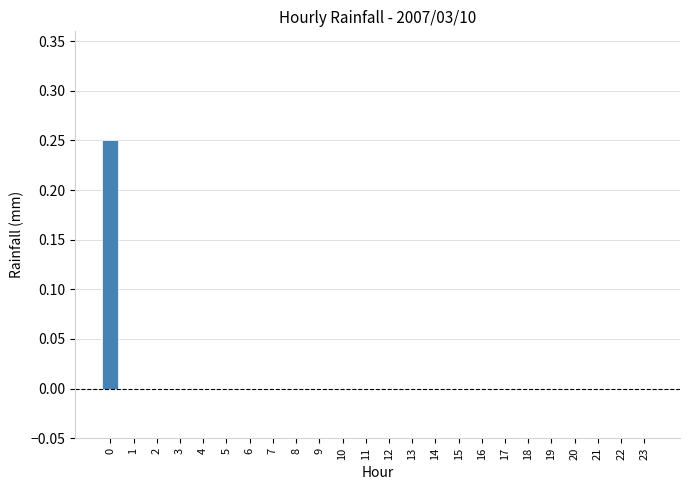

How many bars are there in total?

24